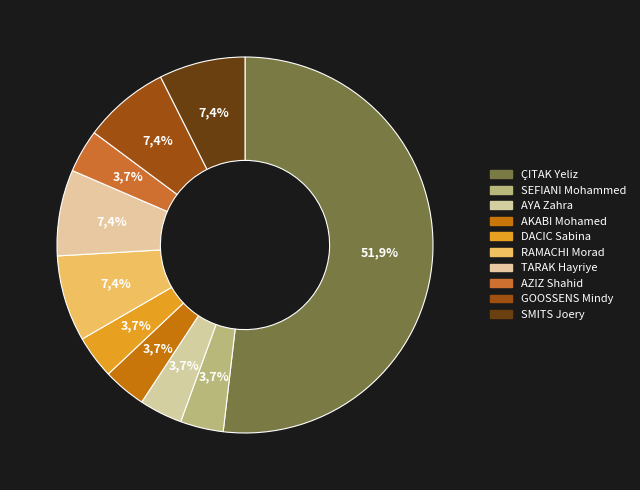

Does AKABI Mohamed account for over 50% of the chart?

No